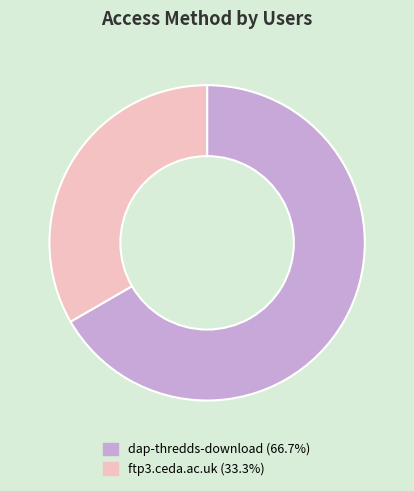

Approximately how many times larger is the value at ftp3.ceda.ac.uk compared to dap-thredds-download?

0.5